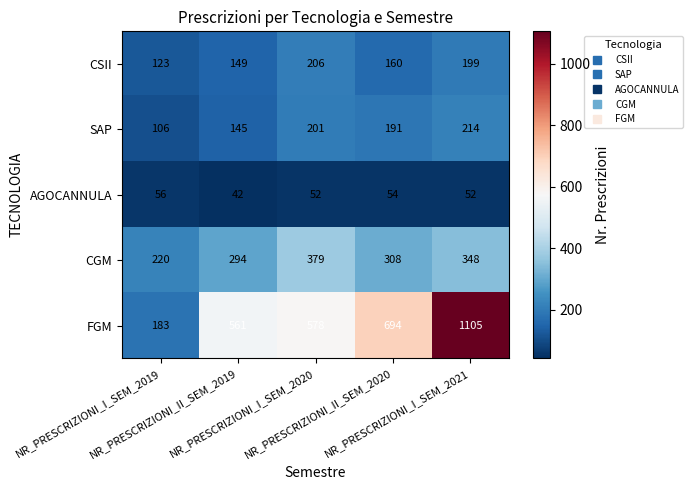

What is the maximum value shown in the chart?

1105